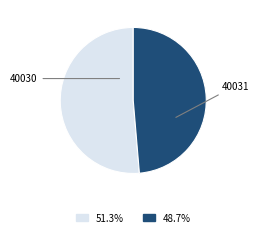

Between 40031 and 40030, which is larger?

40030